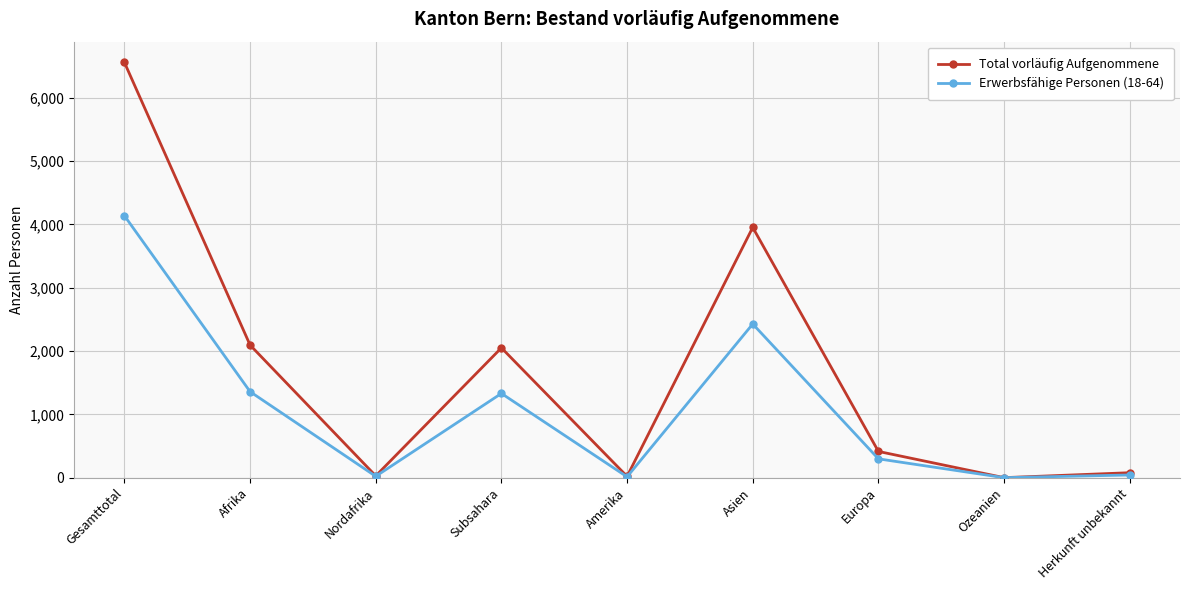

What is the sum of all Total vorläufig Aufgenommene values?

15194